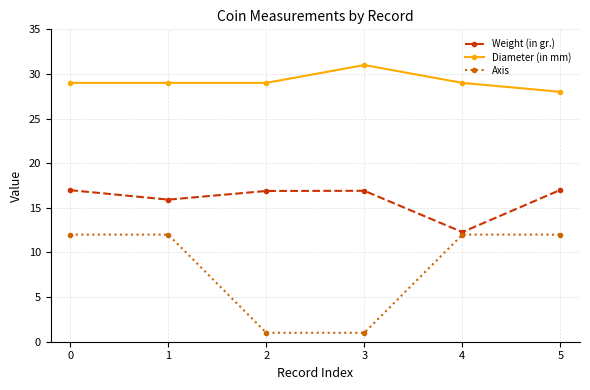

Which series has the largest range (max minus min)?

Axis